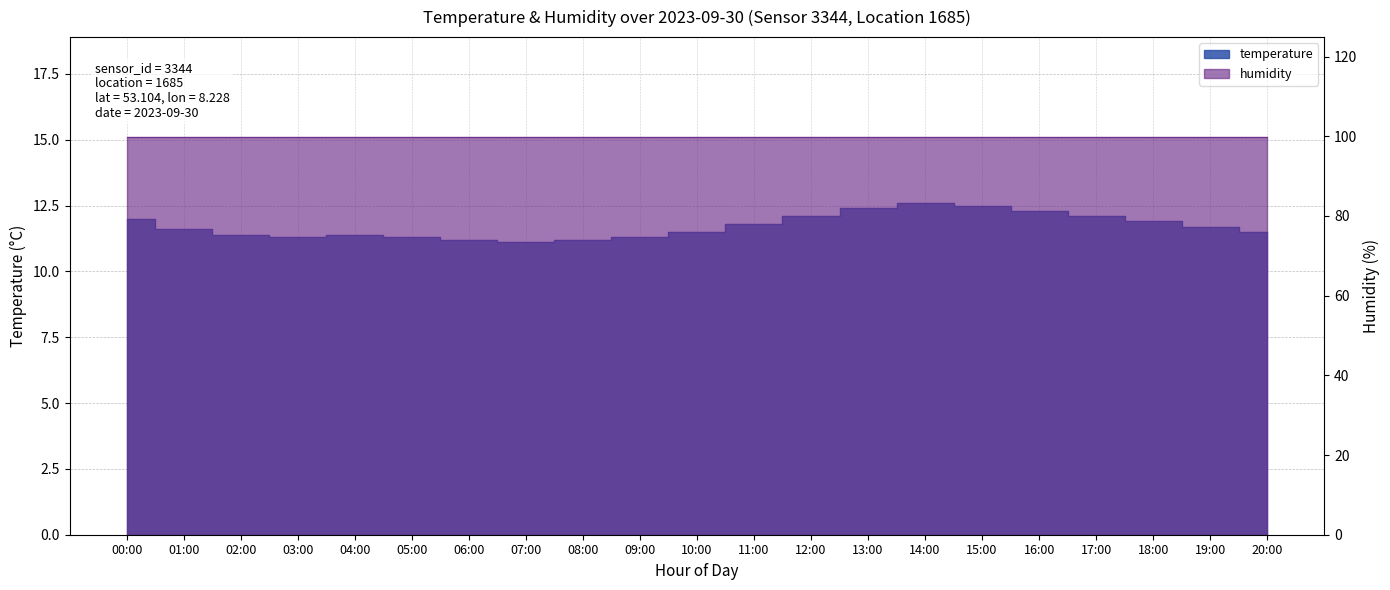

Rank the categories by value from highest to lowest.

14:00, 15:00, 13:00, 16:00, 12:00, 17:00, 00:00, 18:00, 11:00, 19:00, 01:00, 10:00, 20:00, 02:00, 04:00, 03:00, 05:00, 09:00, 06:00, 08:00, 07:00